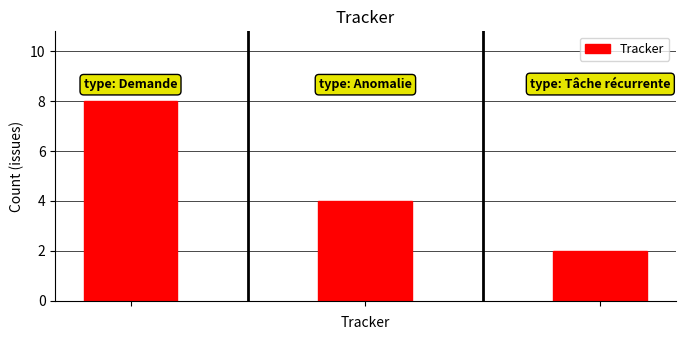

Reading right to left, what are all the values shown in this chart?

2	4	8